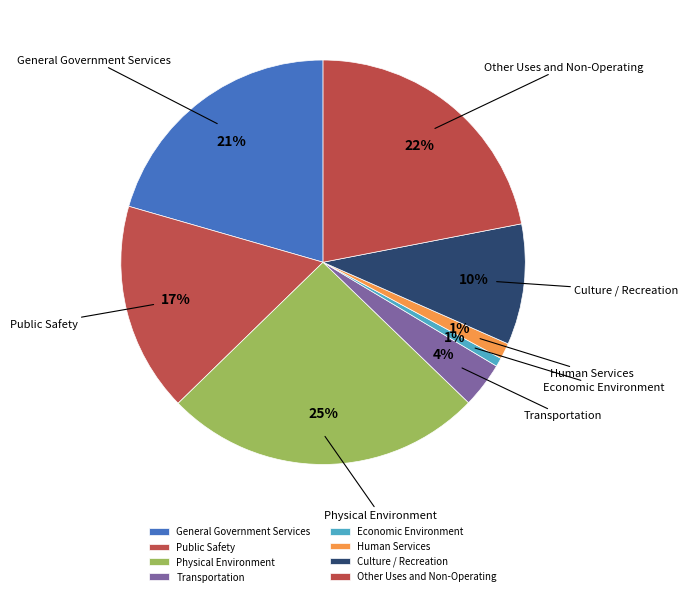

What is the largest slice in the pie chart?

Physical Environment